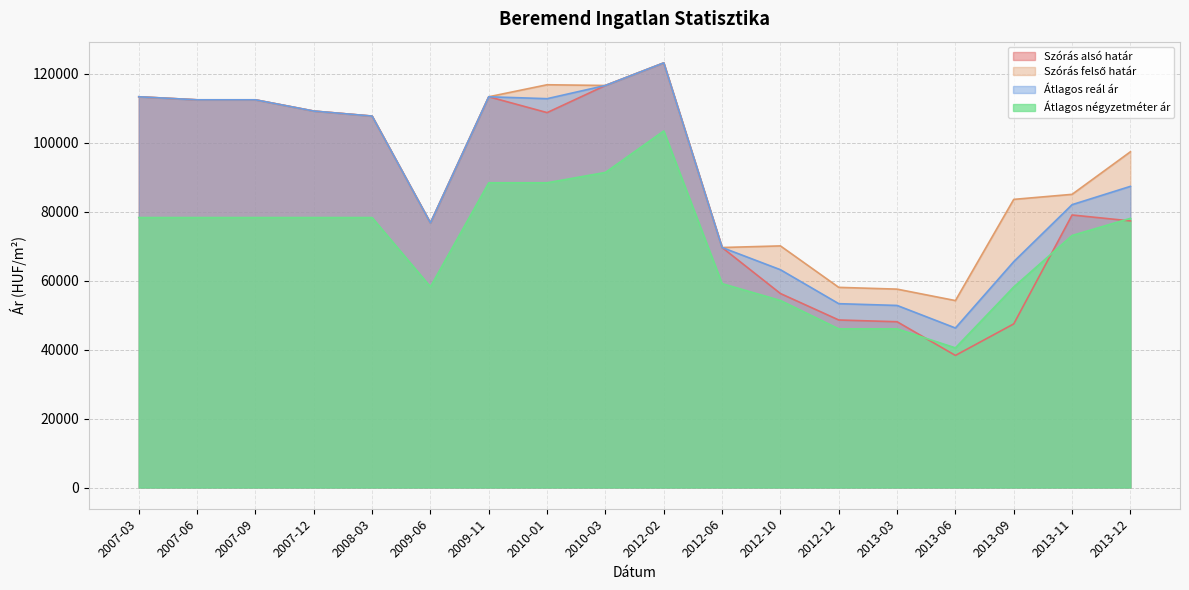

In Átlagos reál ár, how many points are lower than both neighbors (excluding endpoints)?

3